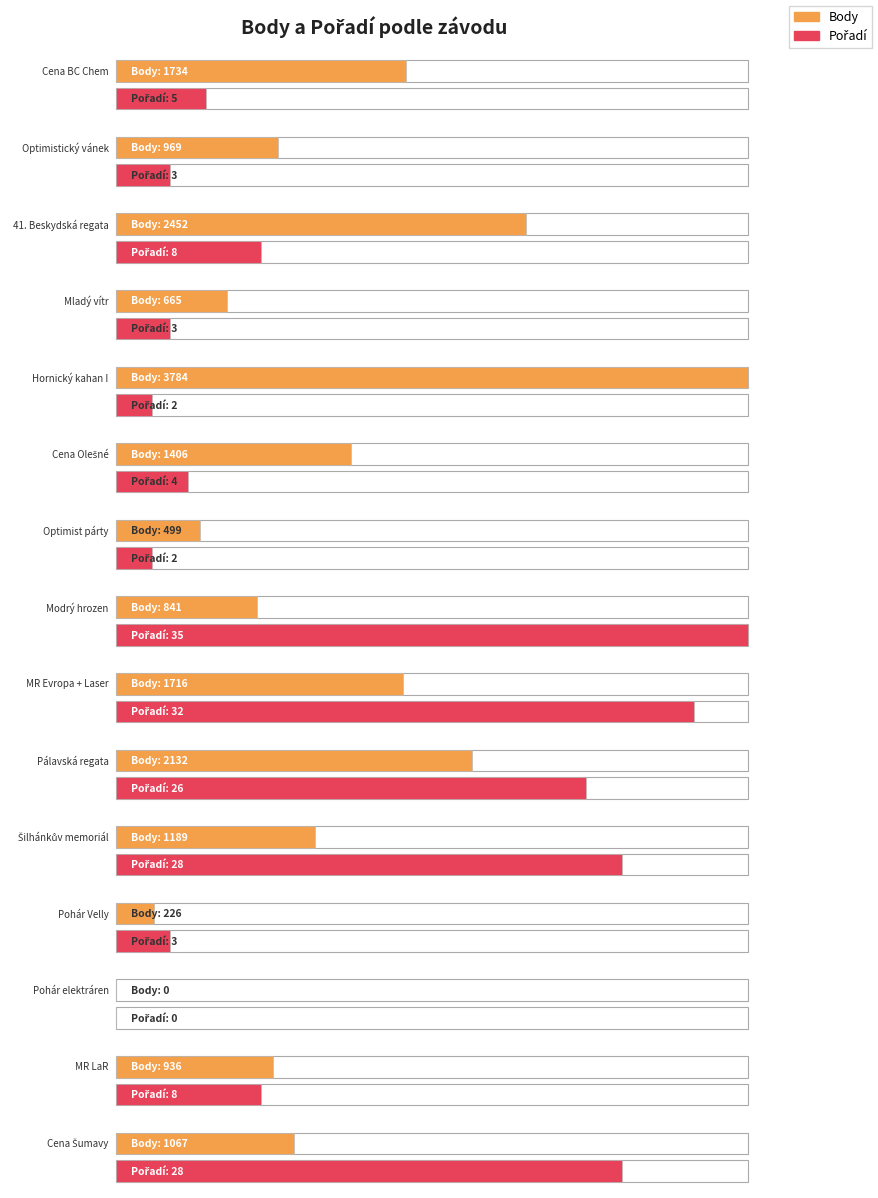

Is it true that Pořadí equals 0 at Pohár elektráren?

True